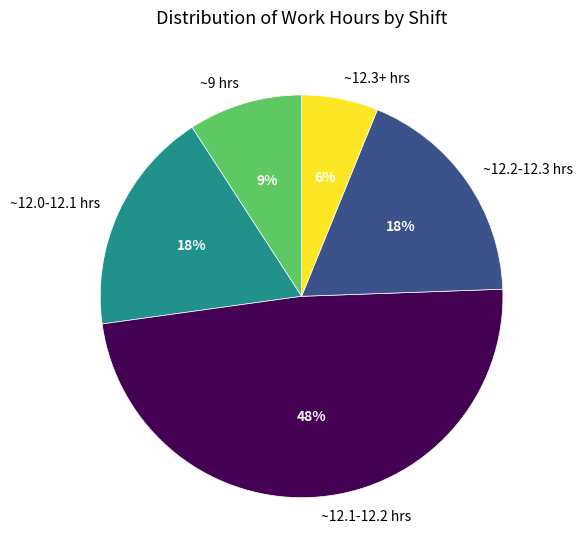

Does any single category account for the majority?

No